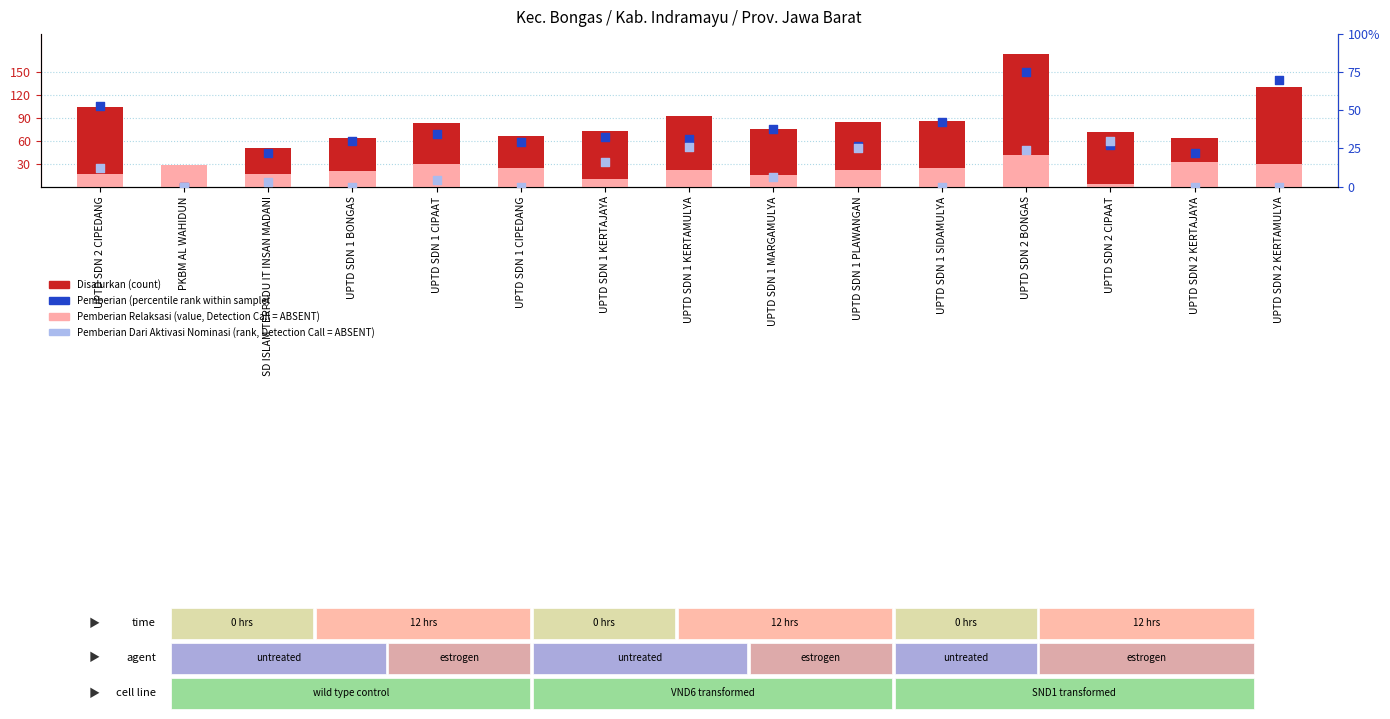

What are all the series names shown in the legend?

Disalurkan (count), Pemberian Relaksasi (value, Detection Call = ABSENT), Pemberian (percentile rank within sample), Pemberian Dari Aktivasi Nominasi (rank, Detection Call = ABSENT)